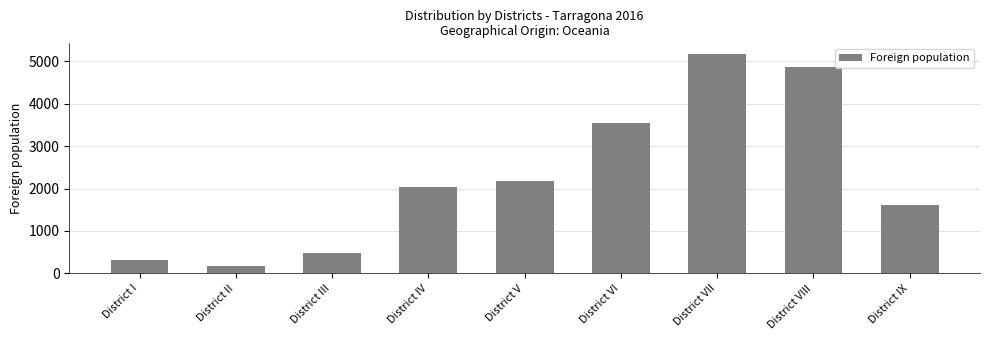

What is the maximum value shown in the chart?

5161